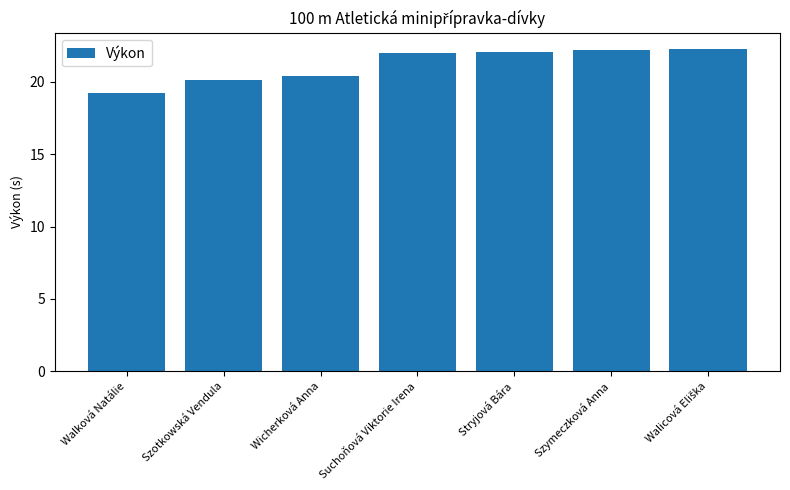

What is the value of the 3rd bar from the left?

20.4